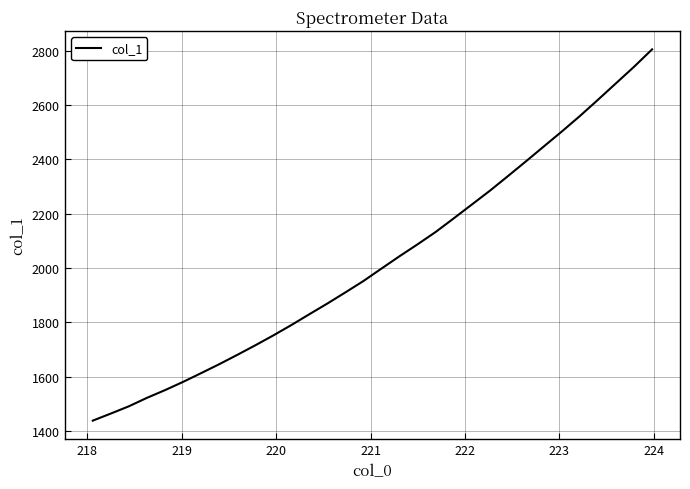

What is the difference between the maximum and minimum values?

1366.6